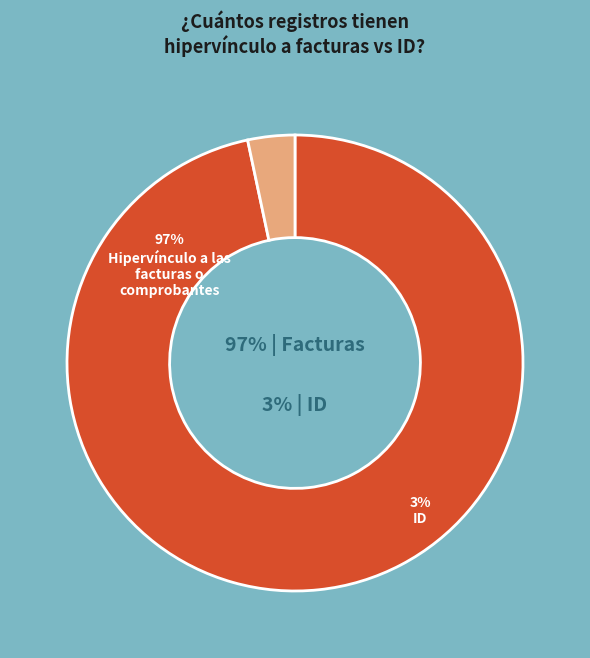

How many slices are in this pie chart?

2